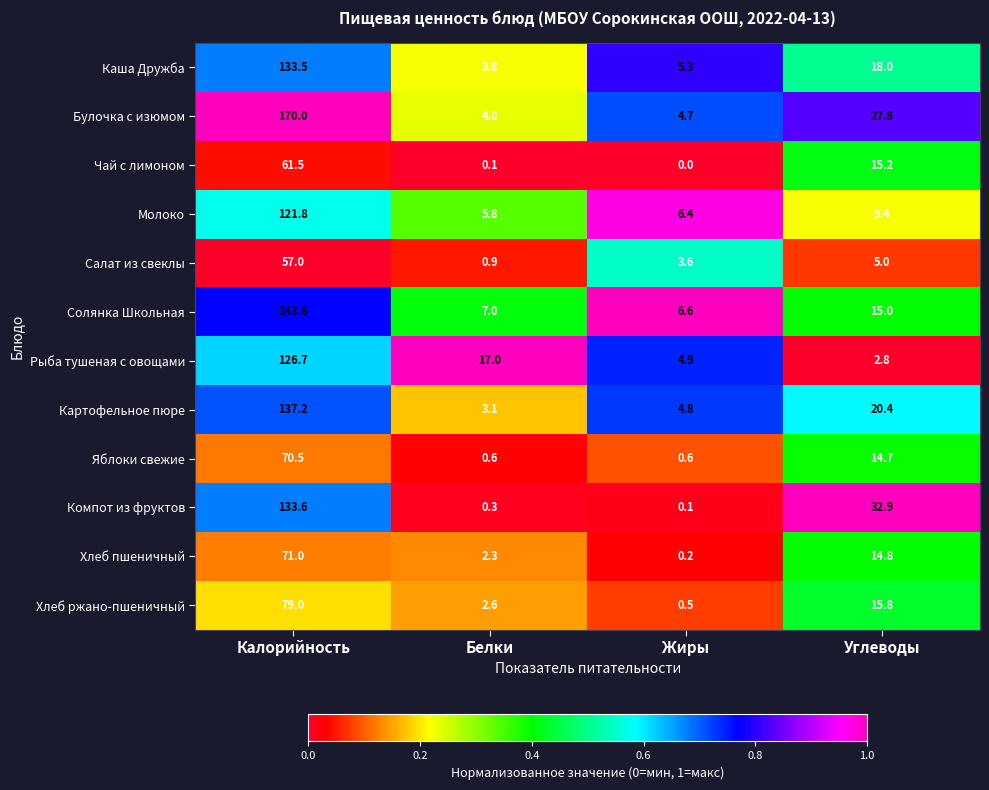

At how many categories does at least one series exceed 0?

4